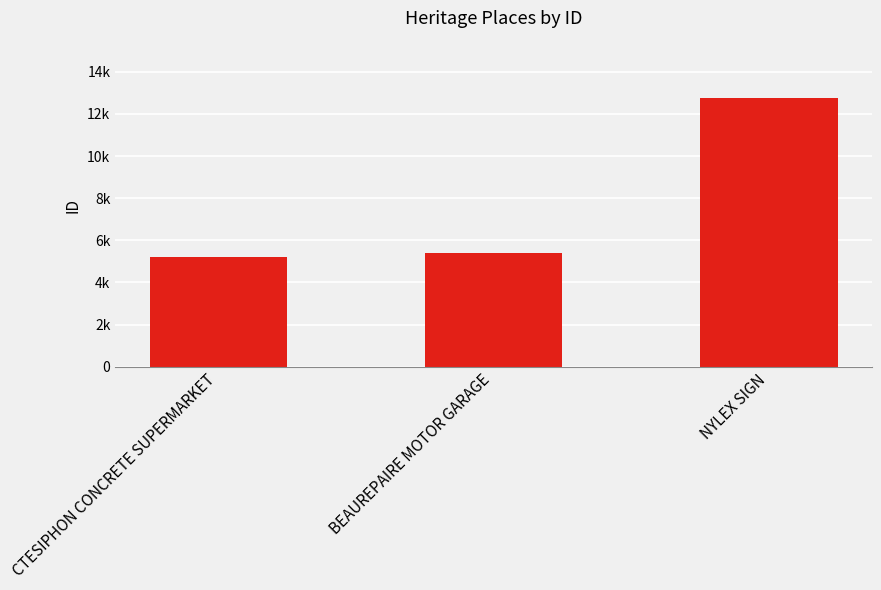

What is the change in value from BEAUREPAIRE MOTOR GARAGE to NYLEX SIGN?

+7355